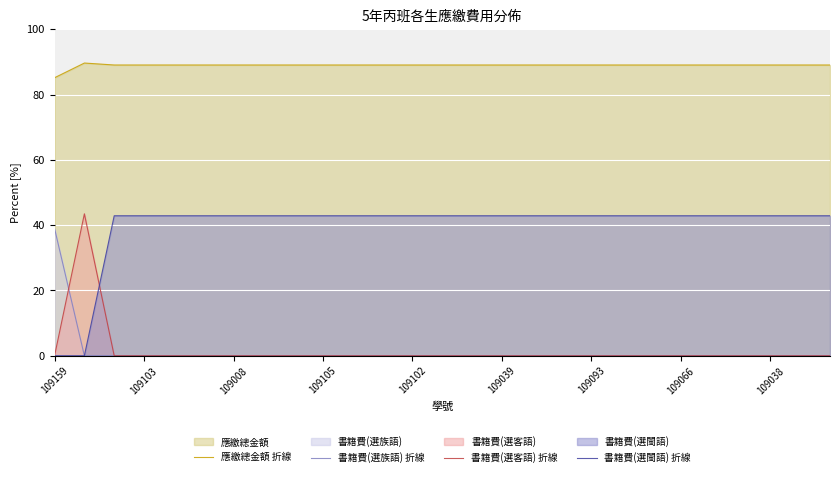

True or false: 書籍費(選族語) 折線 and 應繳總金額 折線 intersect in this chart.

False